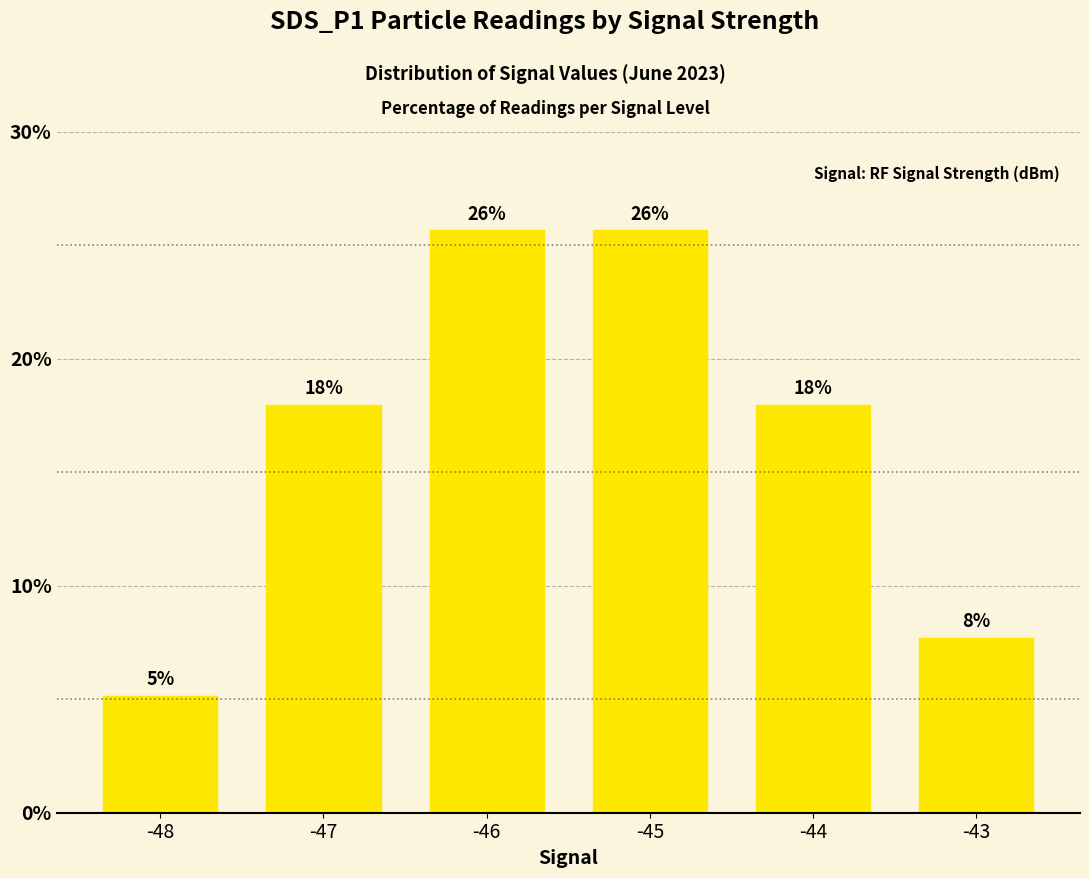

Which label corresponds to the smallest value in the chart?

-48